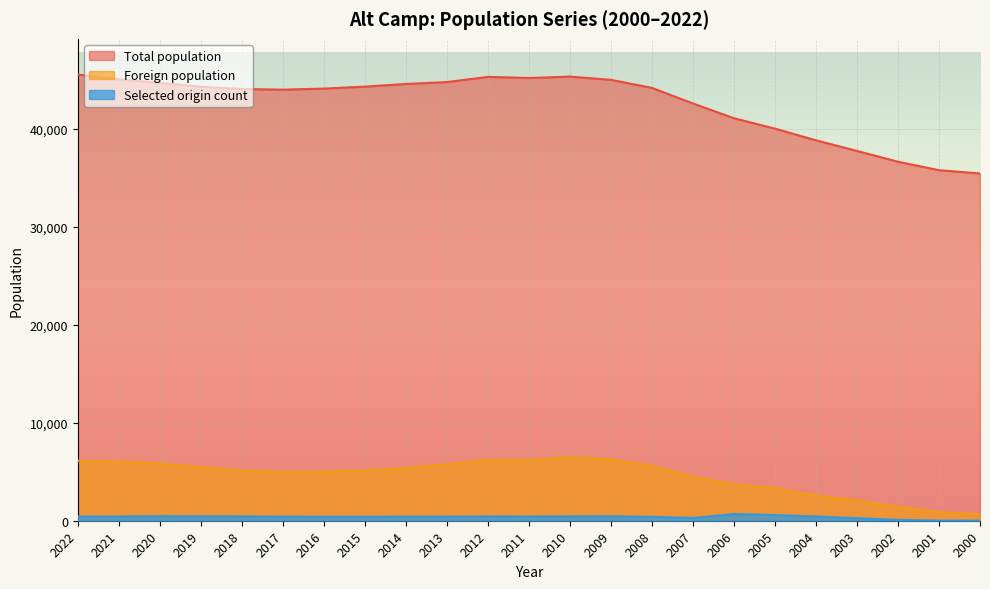

At 2008, list the series in order from largest to smallest.

Total population, Foreign population, Selected origin count